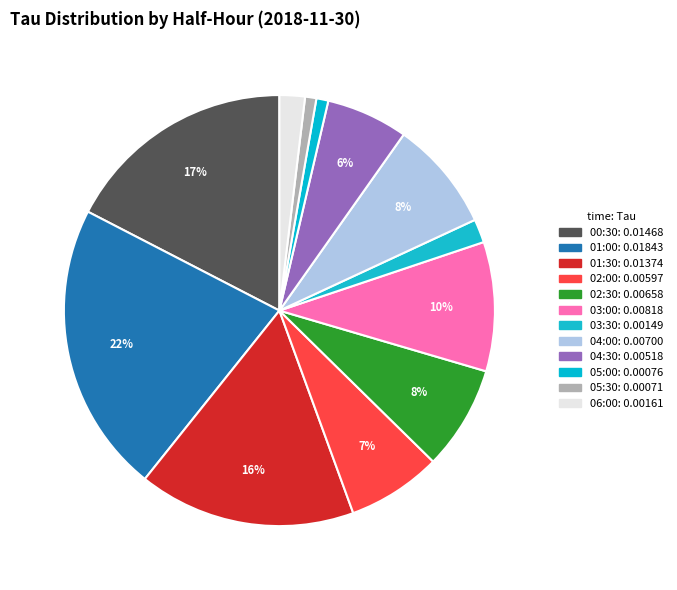

How many segments does this pie chart have?

12